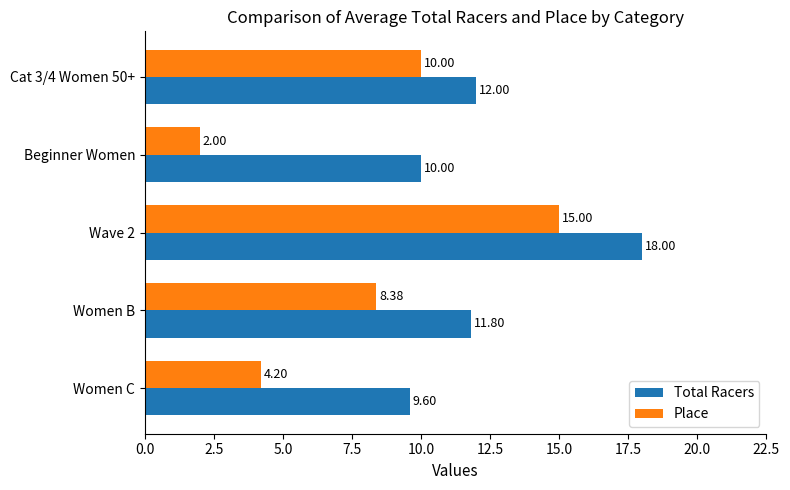

What is the difference between the maximum and second lowest values in the Total Racers series?

8.0